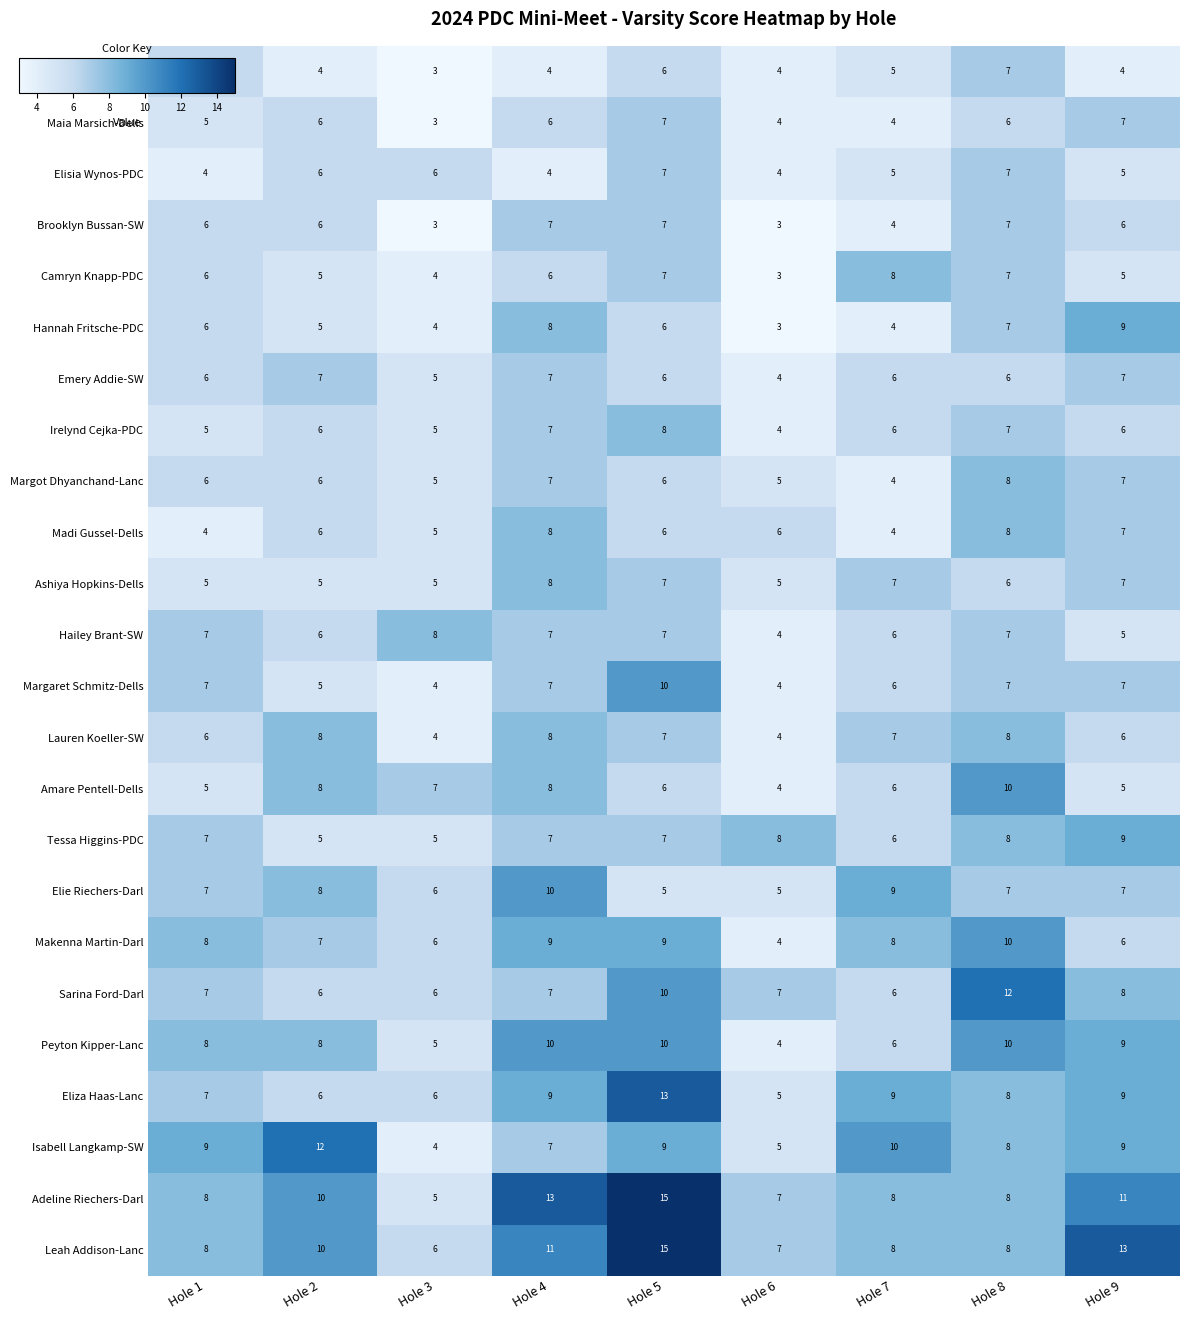

What is the sum of the Makenna Martin-Darl values at Hole 1 and Hole 6?

12